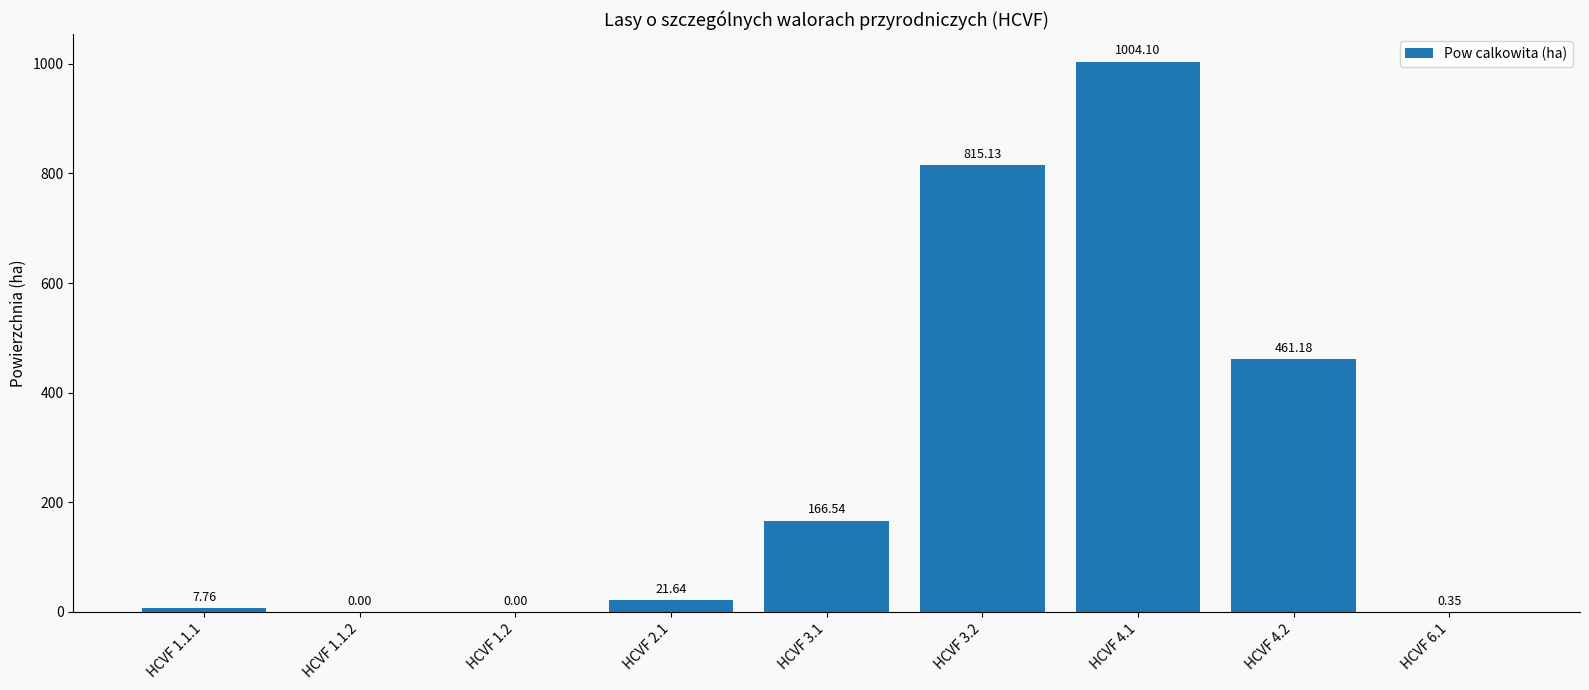

Which has a higher value, HCVF 1.1.1 or HCVF 2.1?

HCVF 2.1